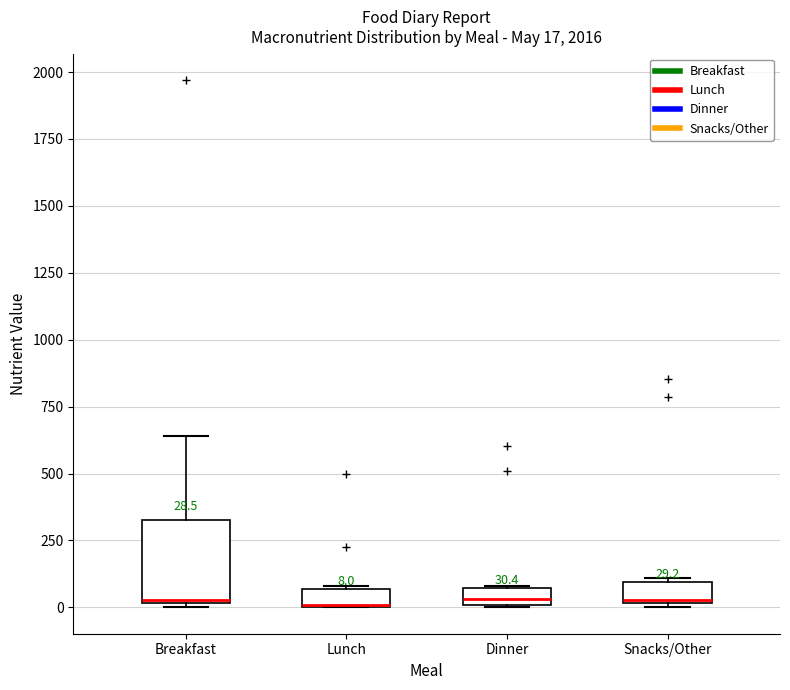

Which box is the tallest, from its lower edge to its upper edge?

Breakfast